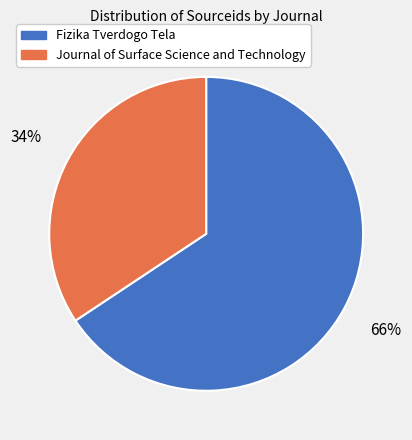

Approximately how many times larger is the value at Fizika Tverdogo Tela compared to Journal of Surface Science and Technology?

1.9